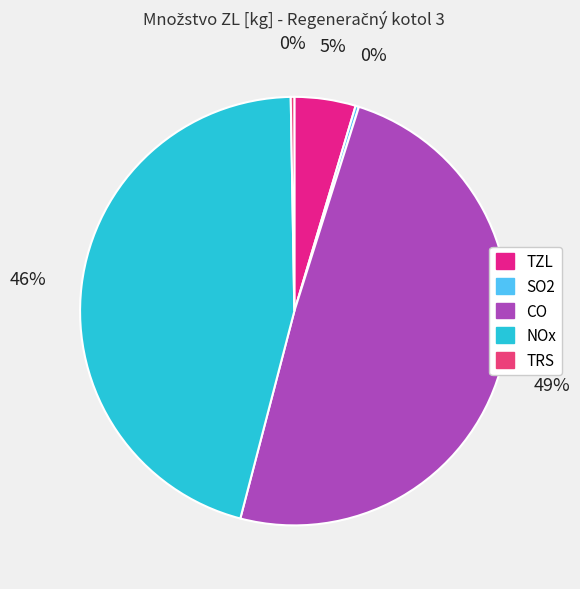

Count the number of slices in the pie.

5